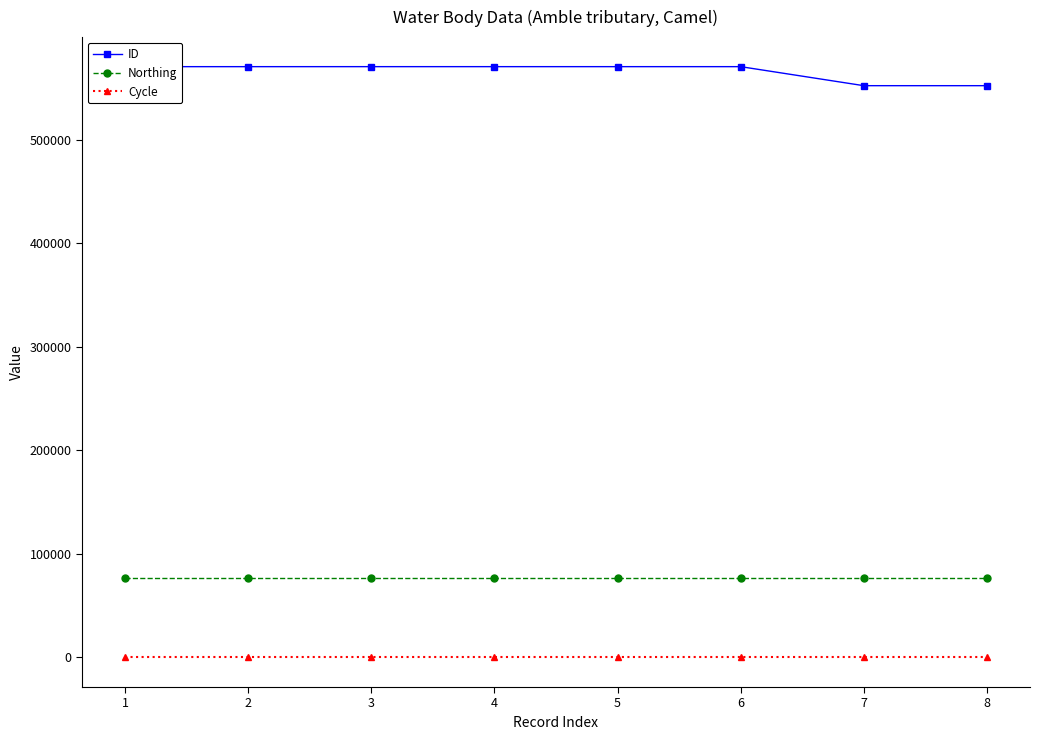

The value of ID at 5 is 371796. True or false?

False